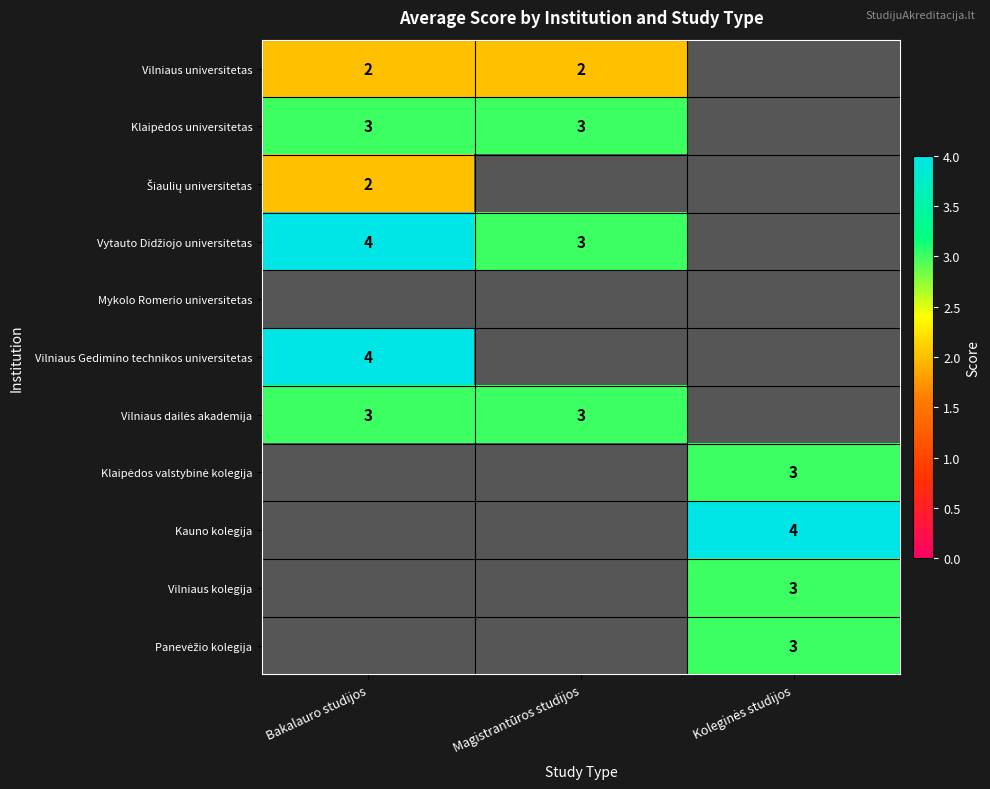

What is the maximum value for Vilniaus dailės akademija?

3.0